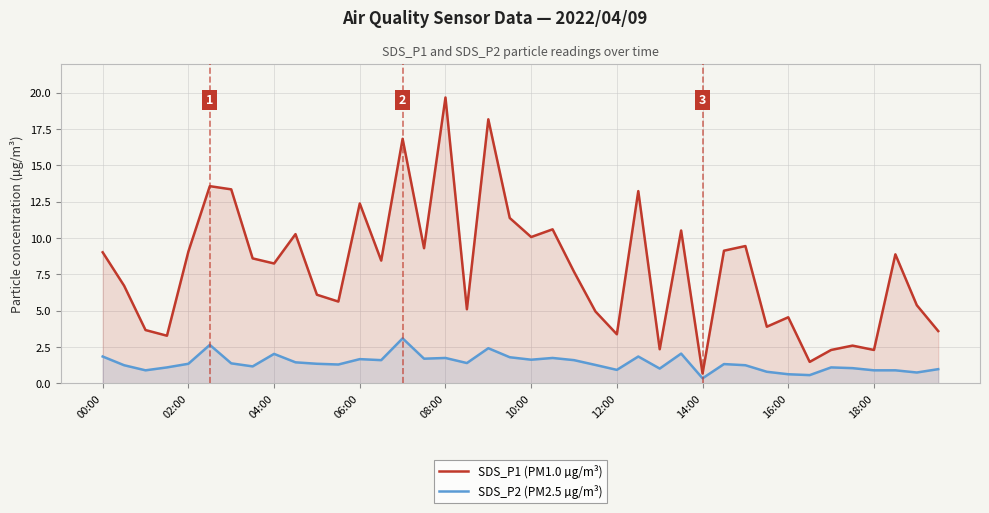

What position from the left is 31?

32